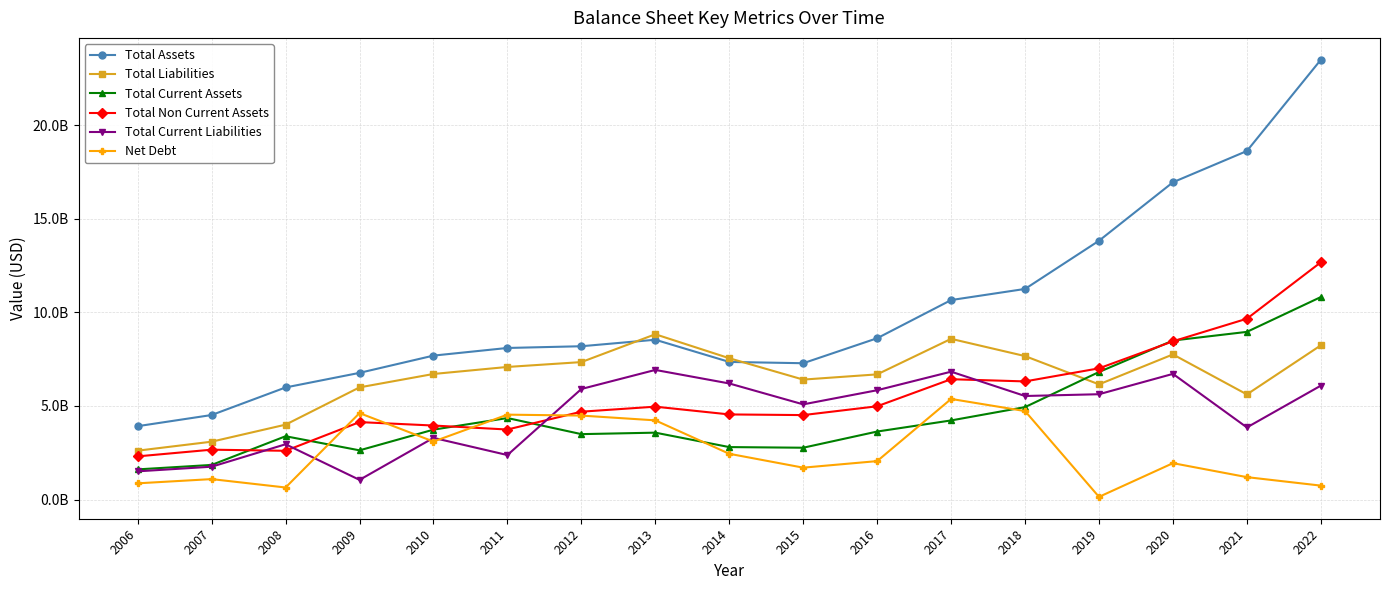

What are all the series names shown in the legend?

Total Assets, Total Liabilities, Total Current Assets, Total Non Current Assets, Total Current Liabilities, Net Debt